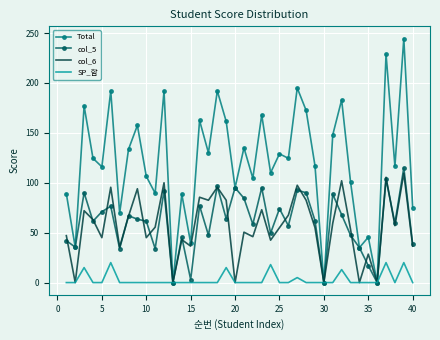

Which series has the largest total across all categories?

Total